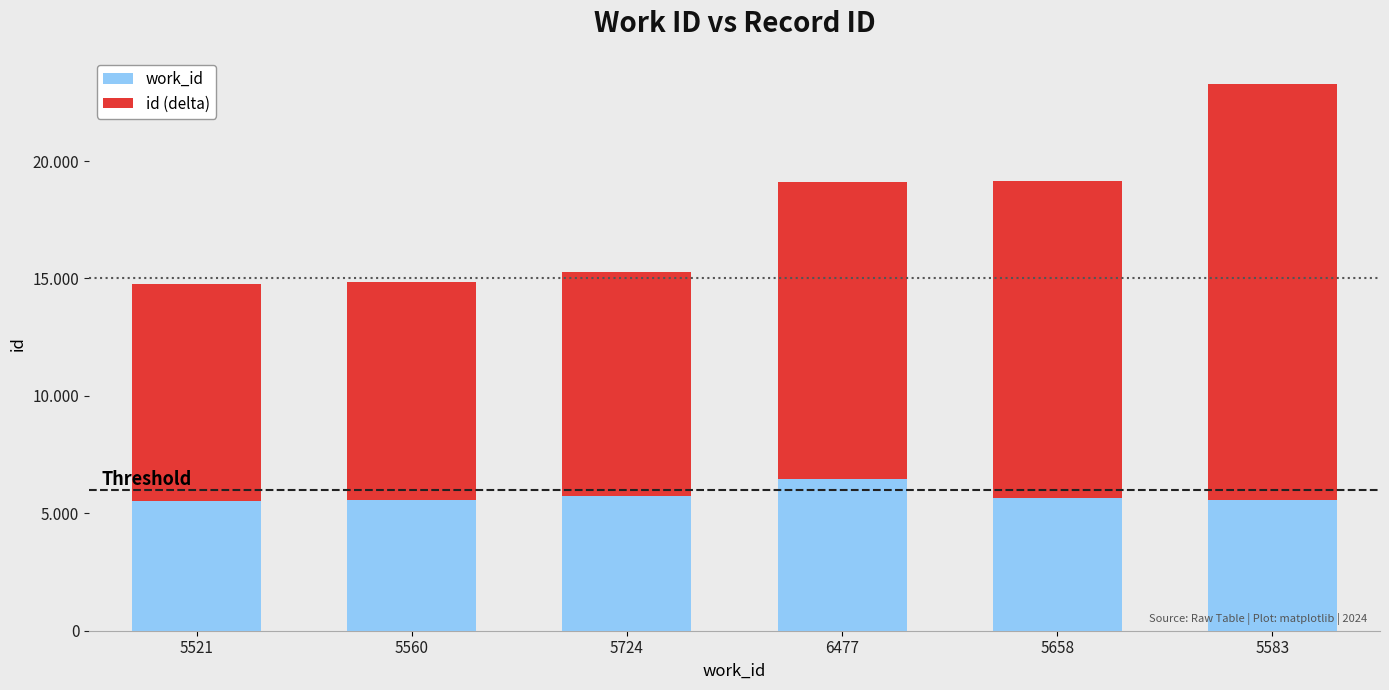

Which has a higher value, 5724 or 6477?

6477